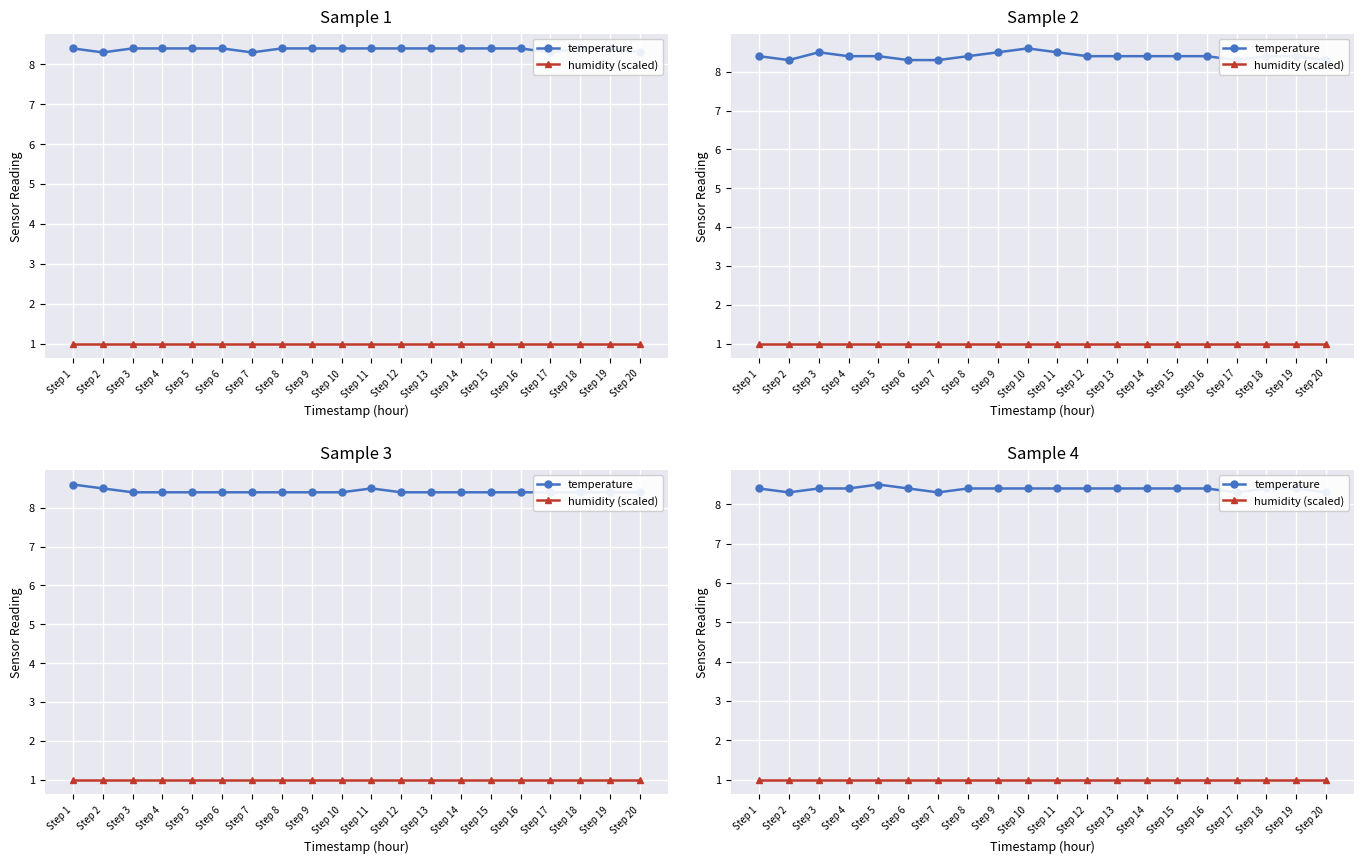

How many interior local valleys does the temperature series have?

3